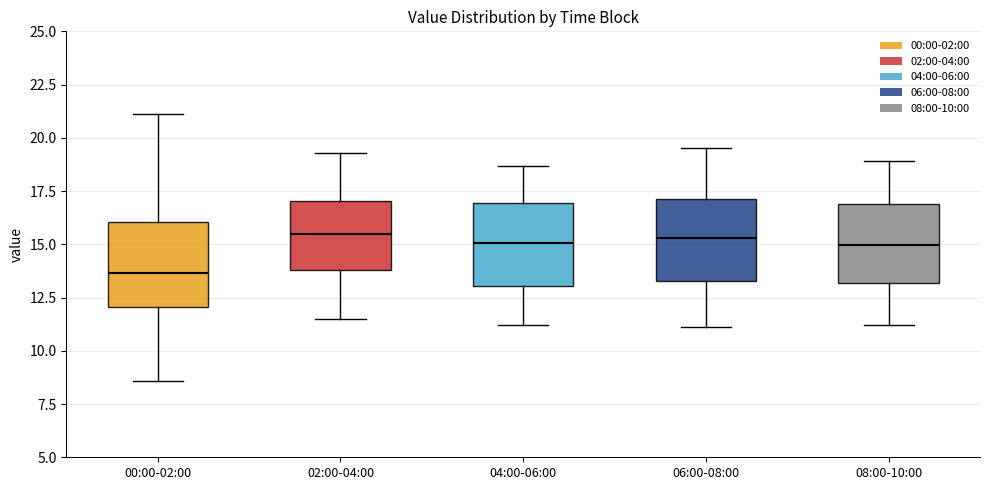

Reading left to right, read every box against the y-axis: the position of its median line, the range the box covers, and the ends of its whiskers. The values are not printed on the chart, so give them approximately, as read against the axis.

00:00-02:00: median 13.5, box 12.0 to 16.0, whiskers 8.5 to 21.0
02:00-04:00: median 15.5, box 14.0 to 17.0, whiskers 11.5 to 19.5
04:00-06:00: median 15.0, box 13.0 to 17.0, whiskers 11.0 to 18.5
06:00-08:00: median 15.5, box 13.5 to 17.0, whiskers 11.0 to 19.5
08:00-10:00: median 15.0, box 13.0 to 17.0, whiskers 11.0 to 19.0